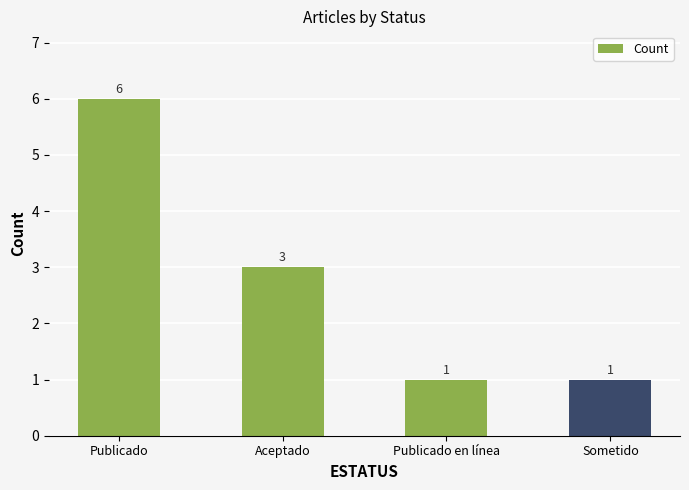

What is the greatest value displayed?

6